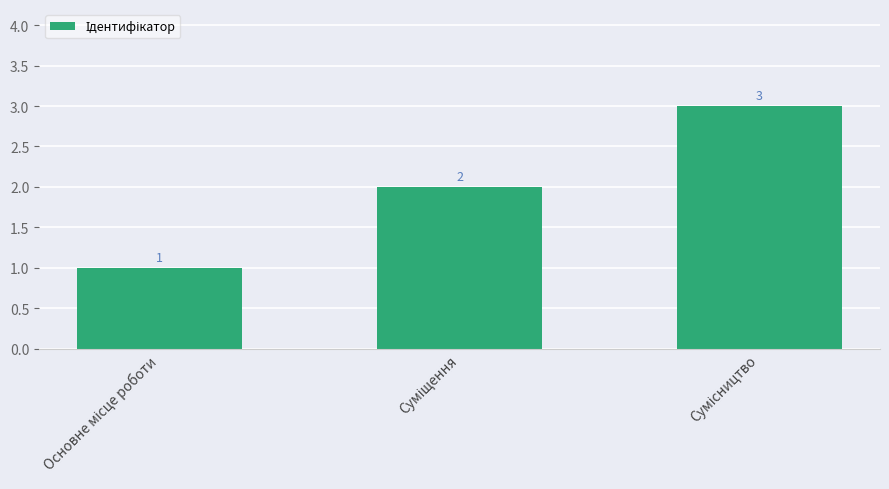

What is the difference between the maximum and minimum values?

2